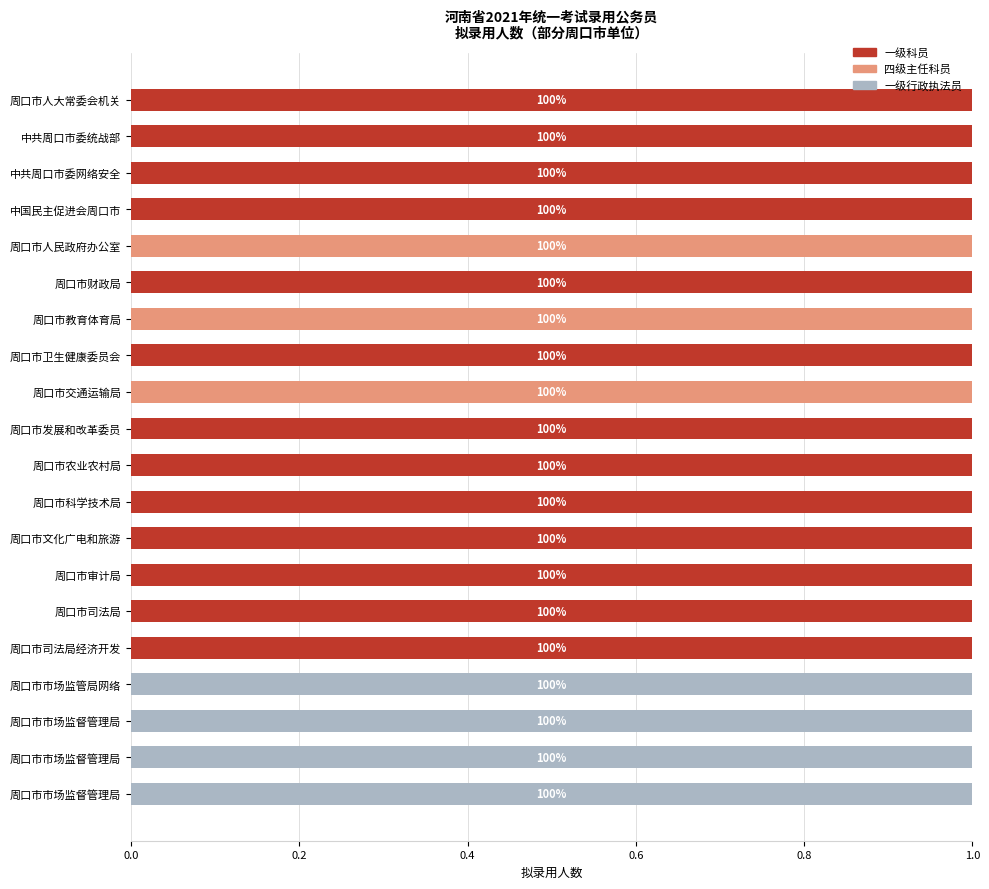

Count the number of data series in this chart.

3